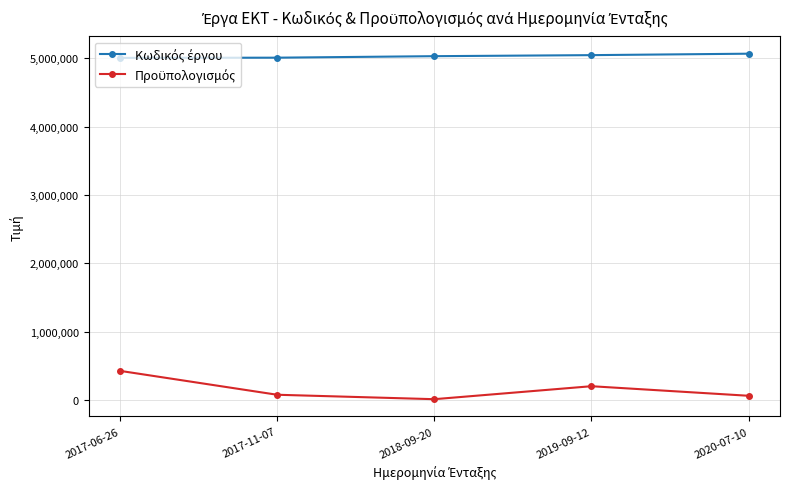

What is the greatest value displayed?

5069172